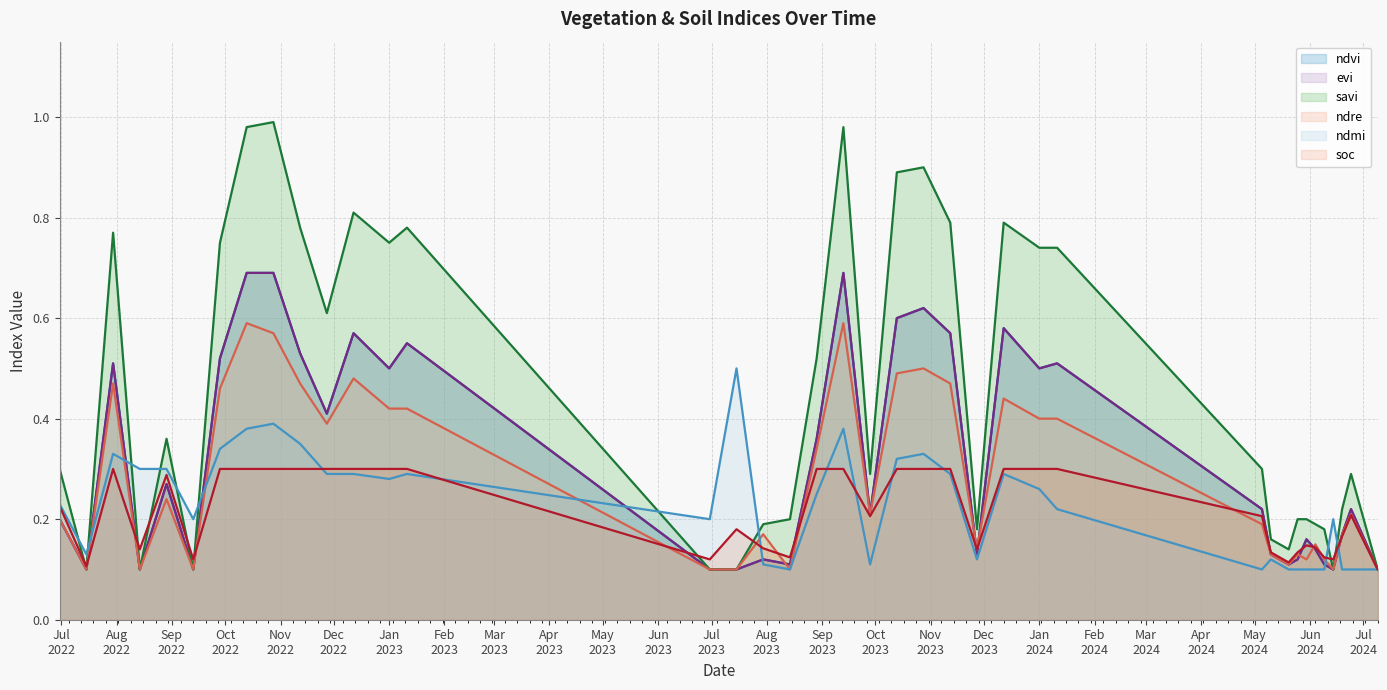

What is the total value across all series at 15-07-2022?

0.6